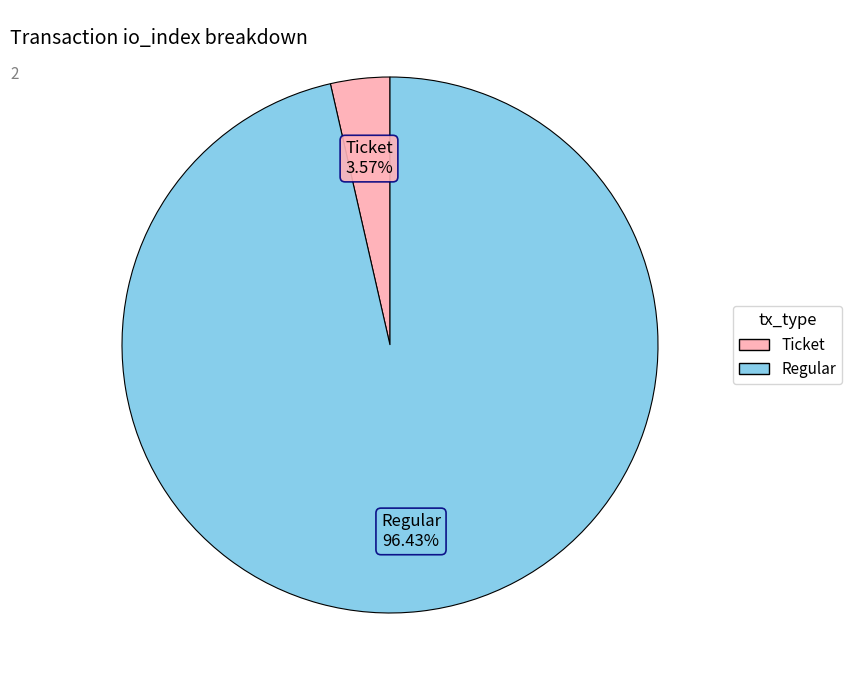

Is there any slice that represents more than half of the pie?

Yes